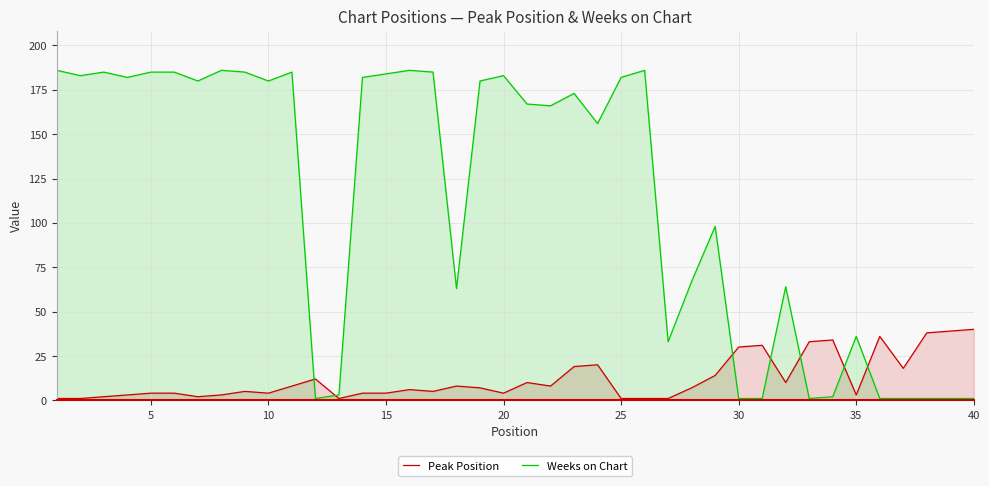

How many lines are shown in the chart?

2